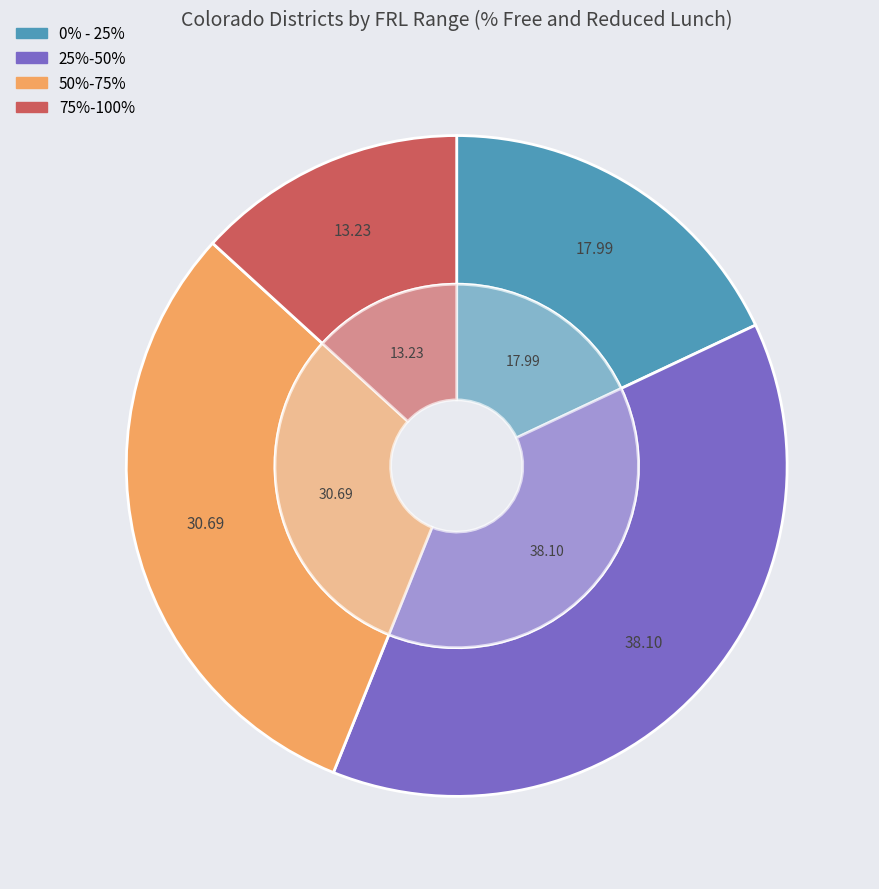

Which has a higher value, 0% - 25% or 50%-75%?

50%-75%